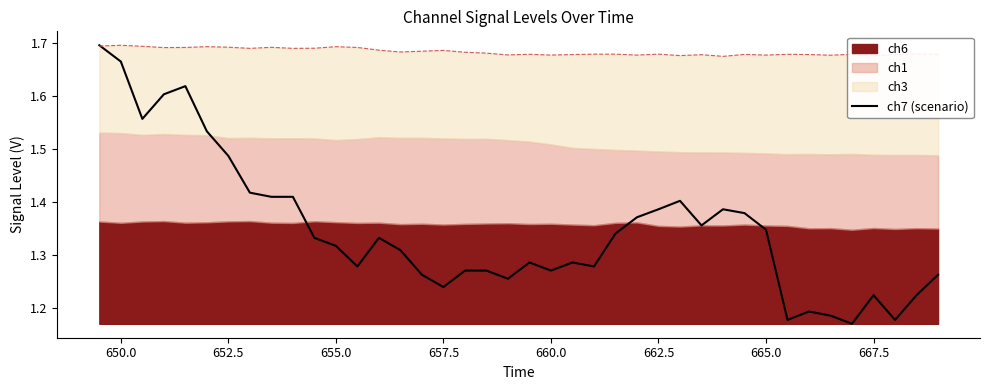

The ch7 (scenario) series shows 2.1 at 657.5. True or false?

False